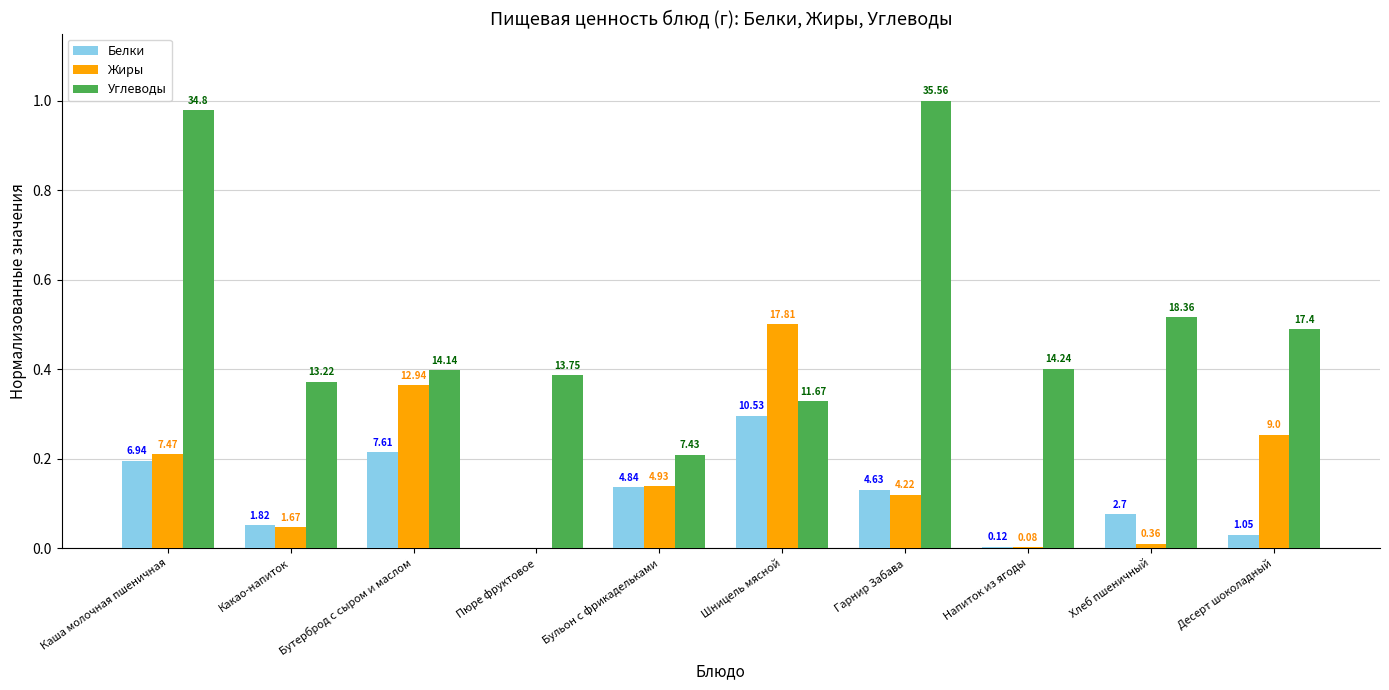

Is it true that Жиры equals 0.0 at Гарнир Забава?

False